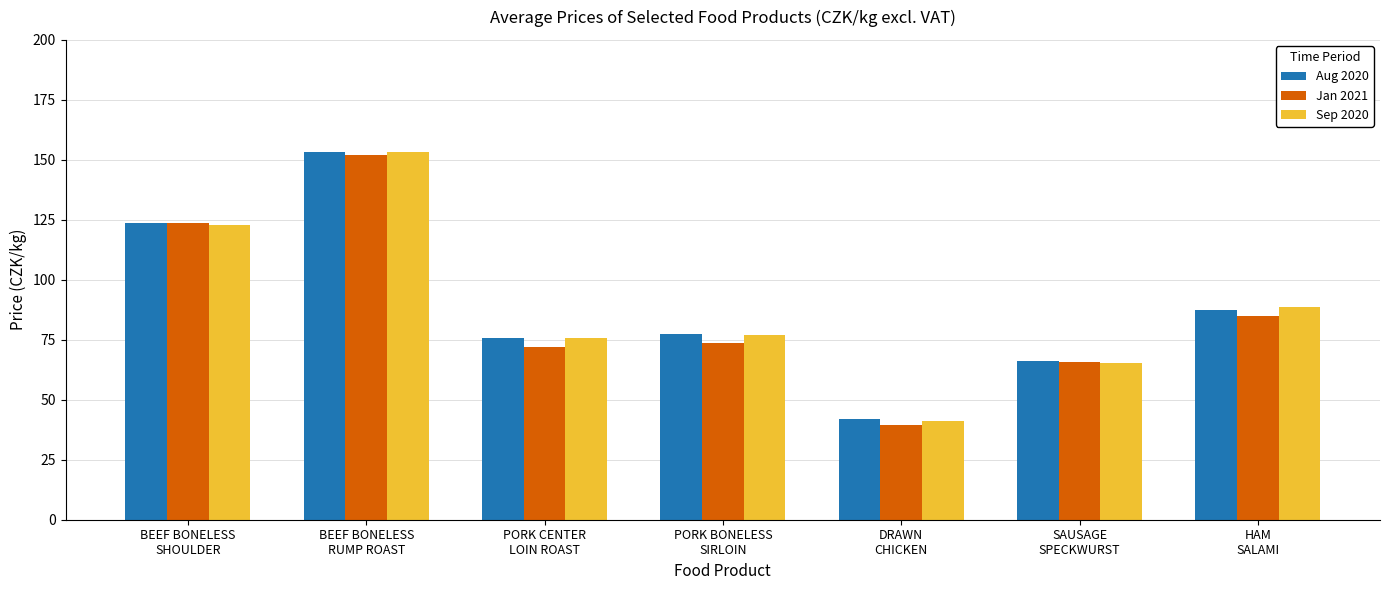

What is the highest value of the Sep 2020 series?

153.1